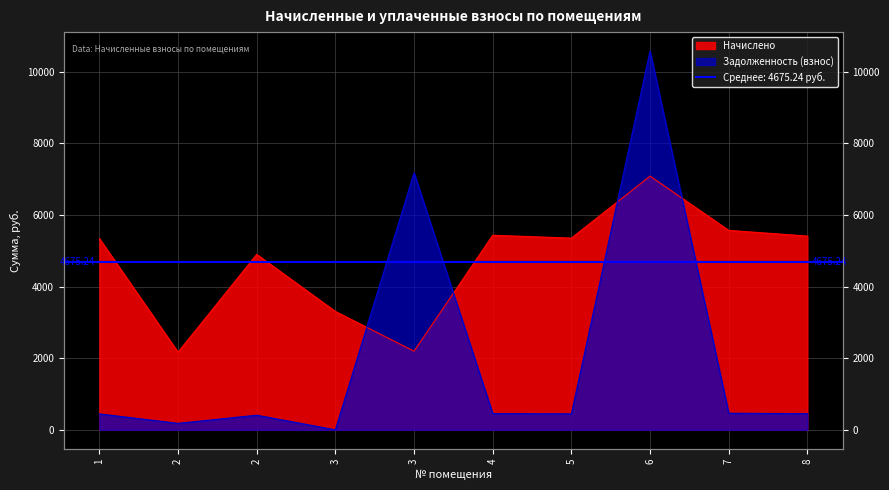

What is the difference between the maximum and minimum values in the Задолженность (взнос) series?

10575.0